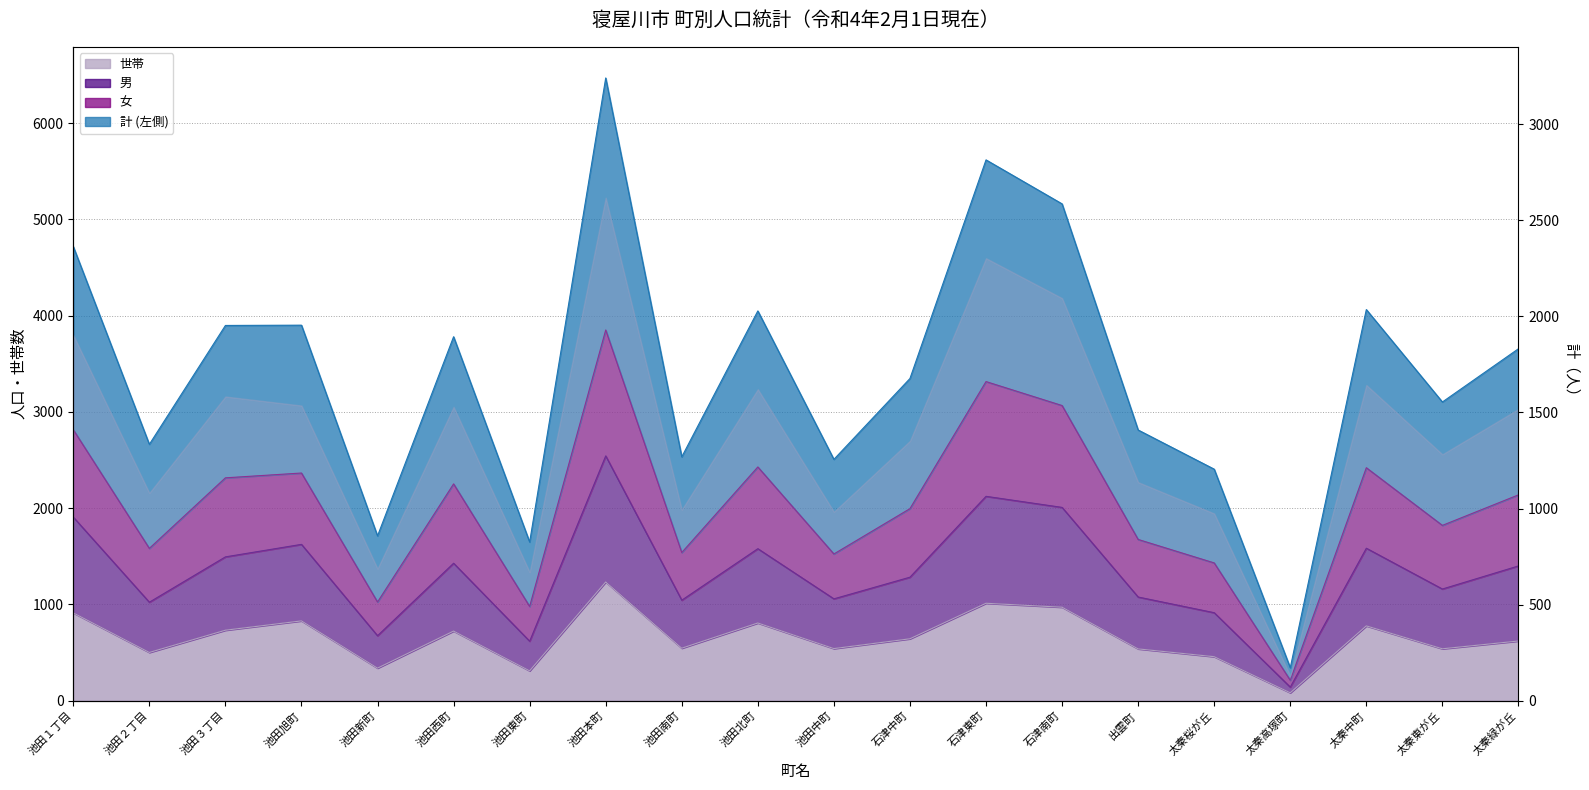

What are all the series names shown in the legend?

計 (左側), 女, 男, 世帯